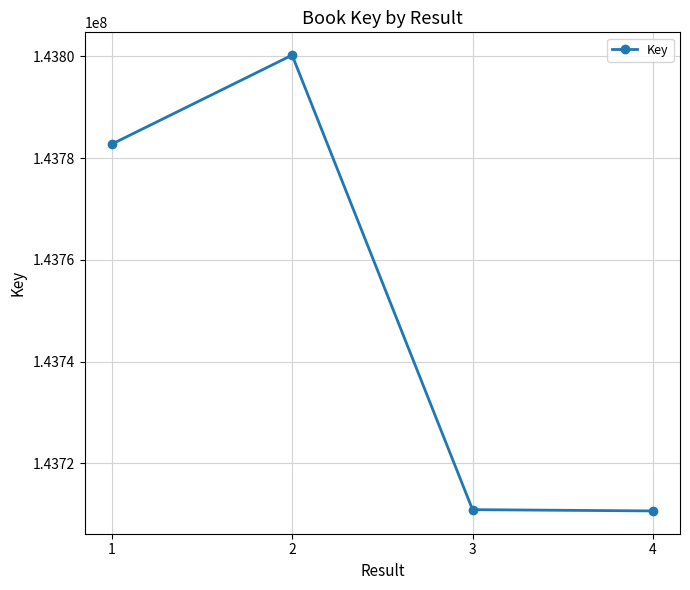

What is the change in value from 2 to 3?

-89357